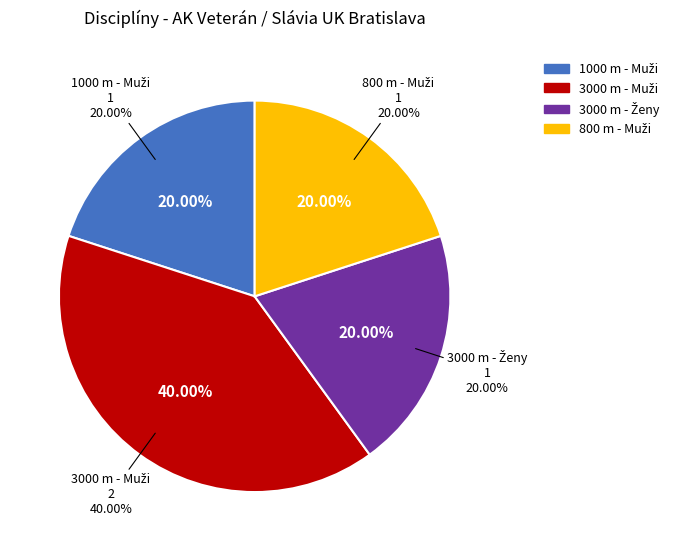

Is the sum of 1000 m - Muži and 3000 m - Ženy greater than half?

No